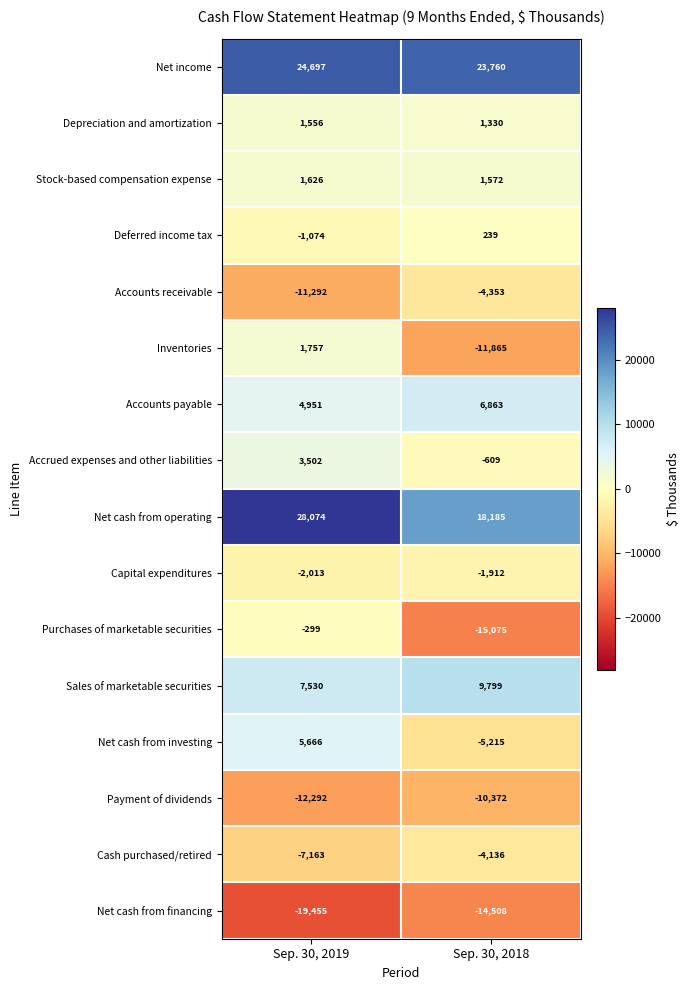

Which category has the lowest value across all series?

Sep. 30, 2019